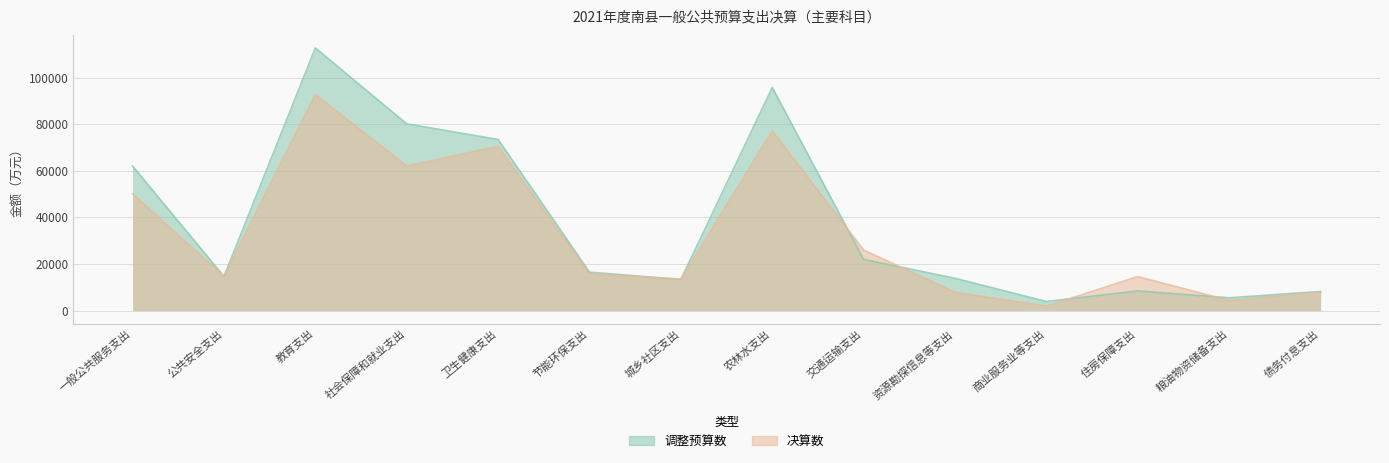

True or false: 决算数 has more than 2 points higher than both neighbors.

True